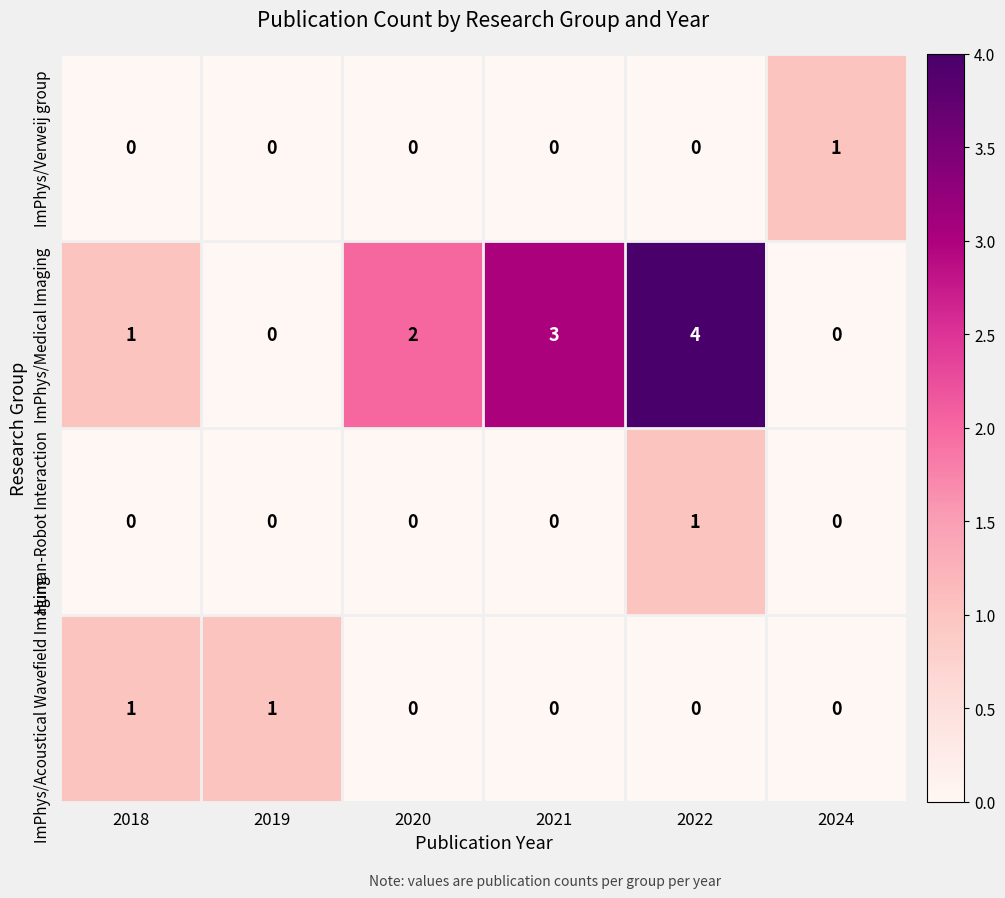

Reading left to right, extract all data points from this chart.

ImPhys/Verweij group: 0	0	0	0	0	1
ImPhys/Medical Imaging: 1	0	2	3	4	0
Human-Robot Interaction: 0	0	0	0	1	0
ImPhys/Acoustical Wavefield Imaging: 1	1	0	0	0	0